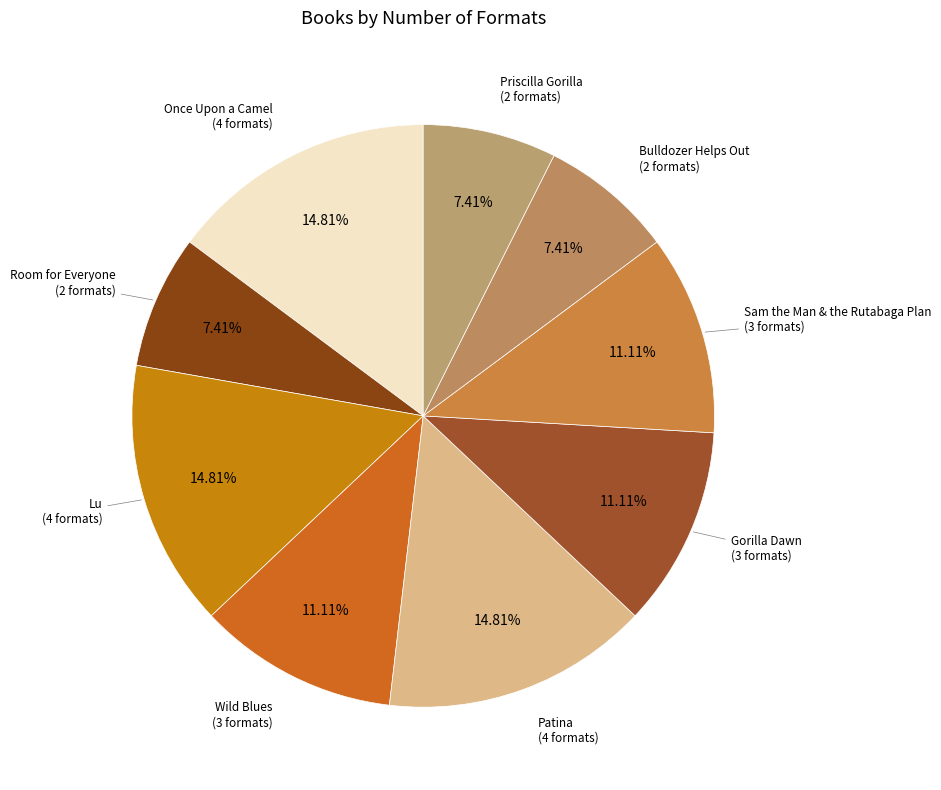

Which has a higher value, Wild Blues or Once Upon a Camel?

Once Upon a Camel